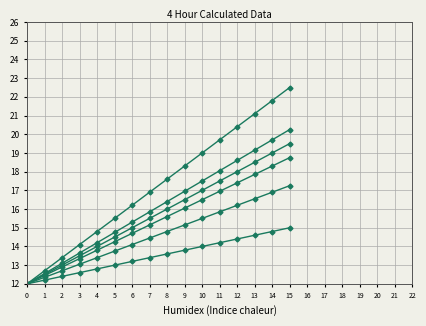

Reading right to left, list all the values displayed in this chart.

Phospho-Histone H3: 22.5	21.8	21.1	20.4	19.7	19.0	18.3	17.6	16.9	16.2	15.5	14.8	14.1	13.4	12.7	12.0
Polyploidy: 19.5	19.0	18.5	18.0	17.5	17.0	16.5	16.0	15.5	15.0	14.5	14.0	13.5	13.0	12.5	12.0
Cleaved-PARP: 17.2	16.9	16.6	16.2	15.8	15.5	15.2	14.8	14.4	14.1	13.8	13.4	13.1	12.7	12.3	12.0
H2AX: 15.0	14.8	14.6	14.4	14.2	14.0	13.8	13.6	13.4	13.2	13.0	12.8	12.6	12.4	12.2	12.0
p53: 20.2	19.7	19.1	18.6	18.1	17.5	16.9	16.4	15.9	15.3	14.8	14.2	13.7	13.1	12.6	12.0
All: 18.8	18.3	17.9	17.4	16.9	16.5	16.1	15.6	15.2	14.7	14.2	13.8	13.3	12.9	12.4	12.0